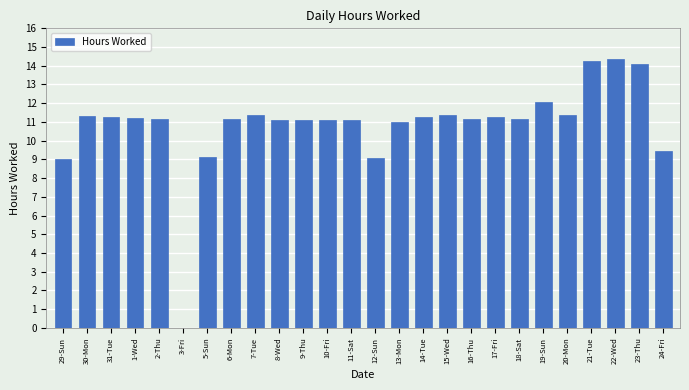

What is the sum of the values at 20-Mon and 7-Tue?

22.7